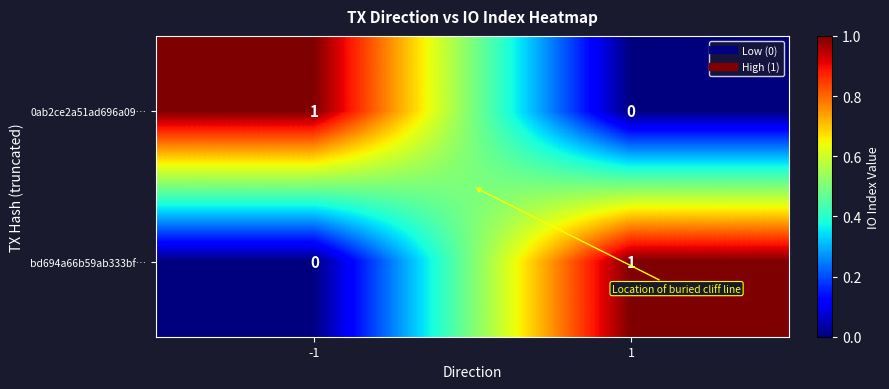

Count the number of categories in the chart.

2